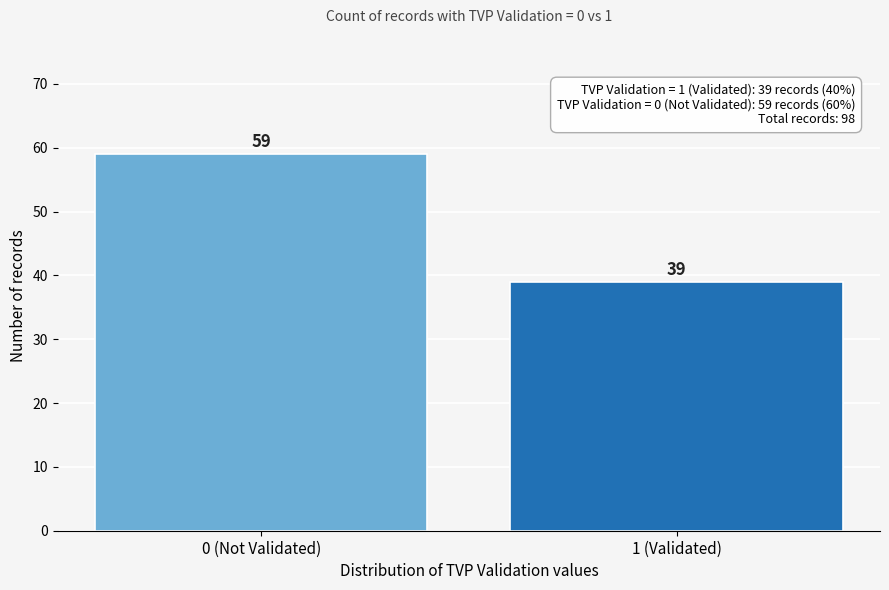

Reading left to right, list all the values displayed in this chart.

59	39